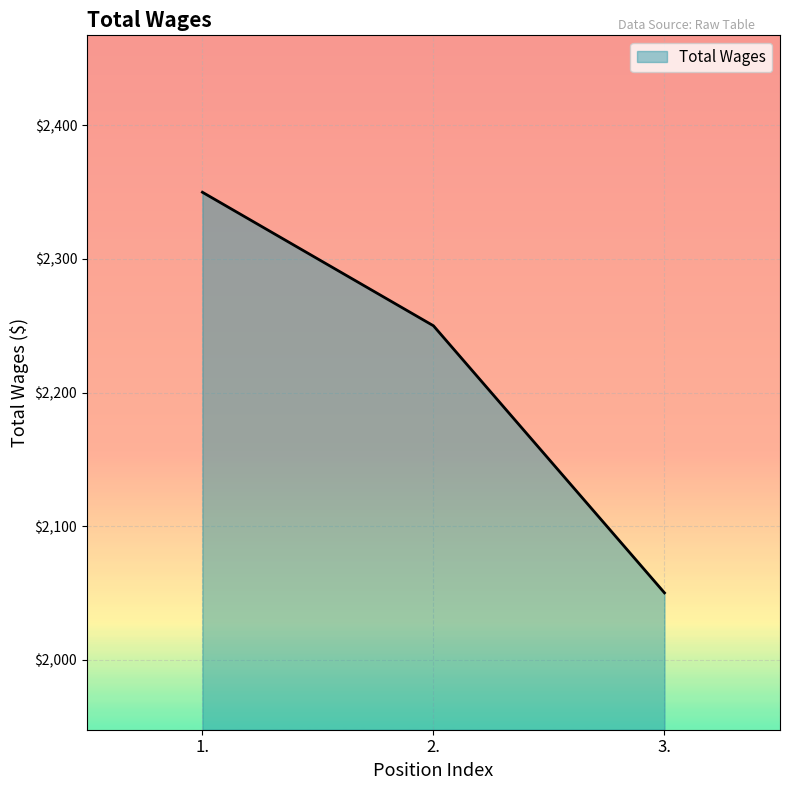

The value at 1. is 2350. True or false?

True